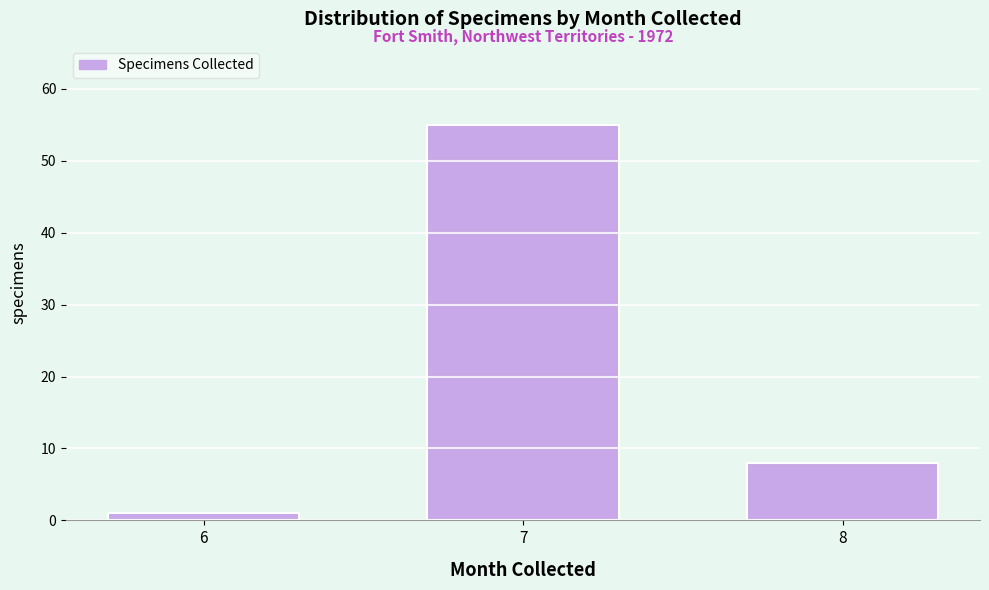

Reading right to left, what are all the values shown in this chart?

8	55	1